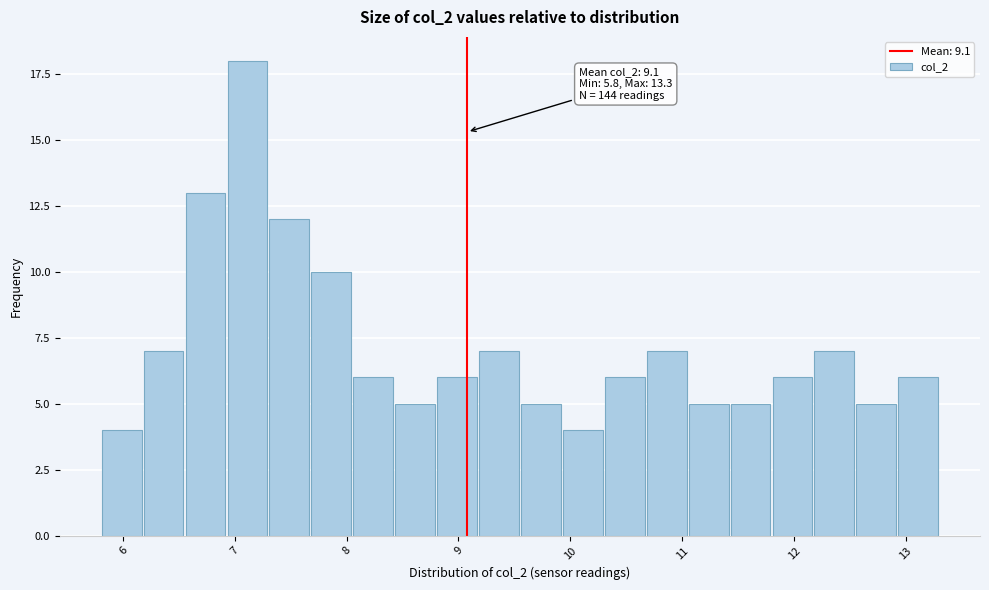

Read against the x-axis, roughly where is the centre of the tallest bar?

7.1